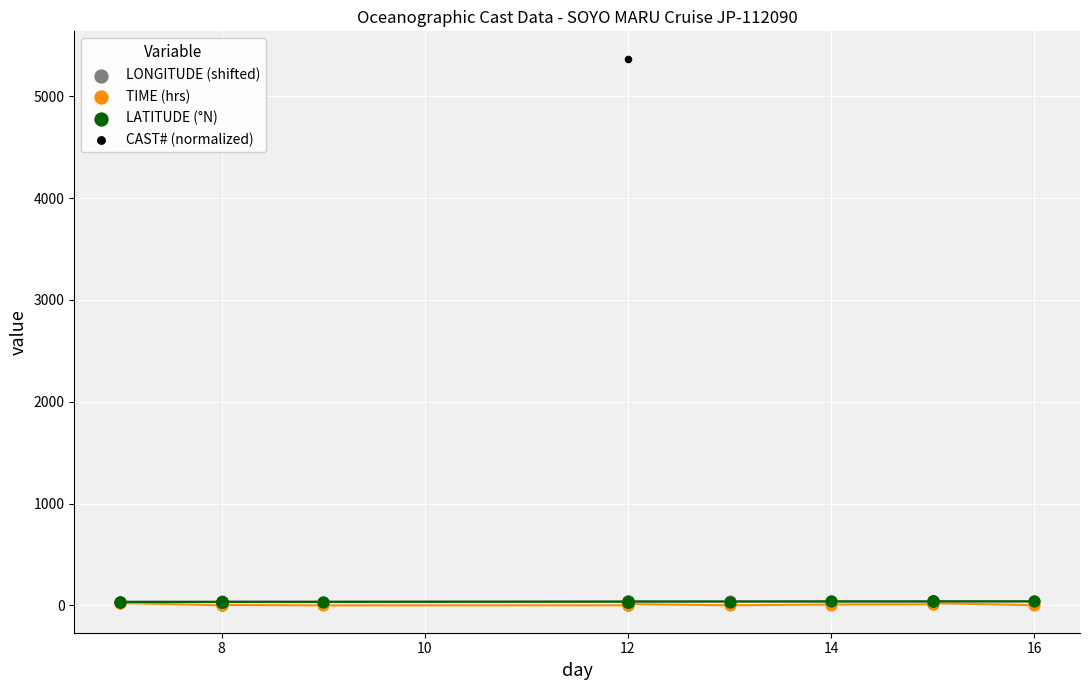

What are all the series names shown in the legend?

LONGITUDE (shifted), TIME (hrs), LATITUDE (°N), CAST# (normalized)